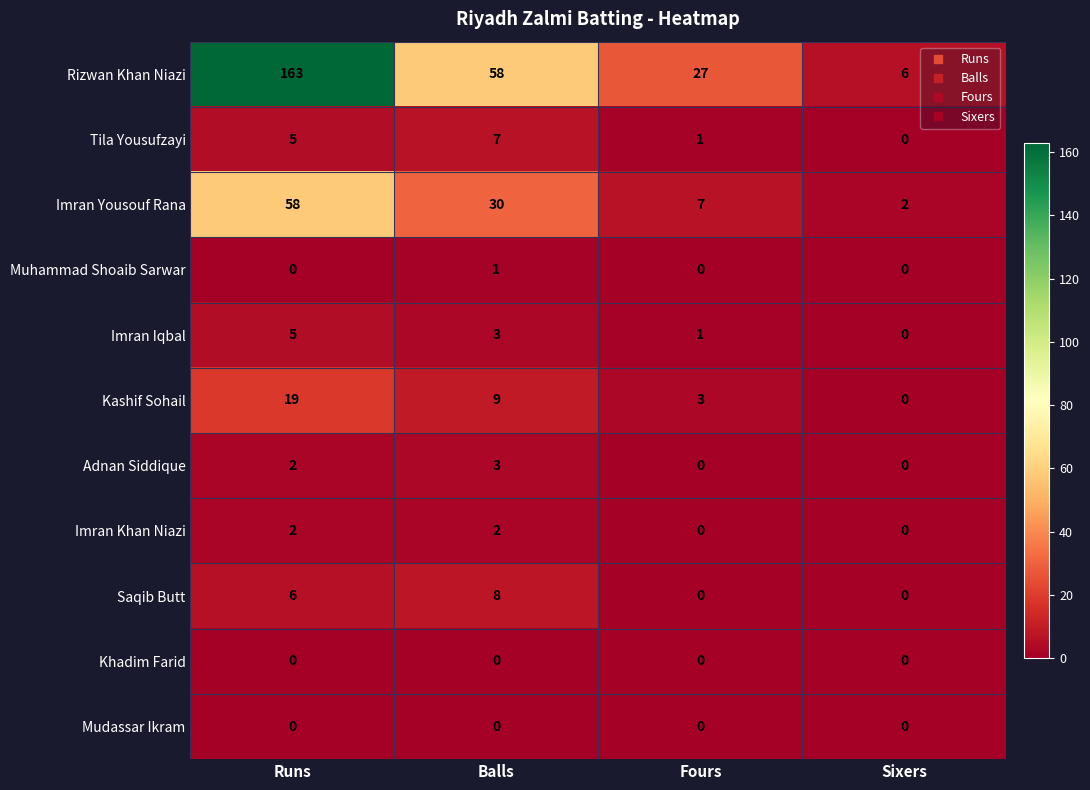

What is the highest value of the Imran Iqbal series?

5